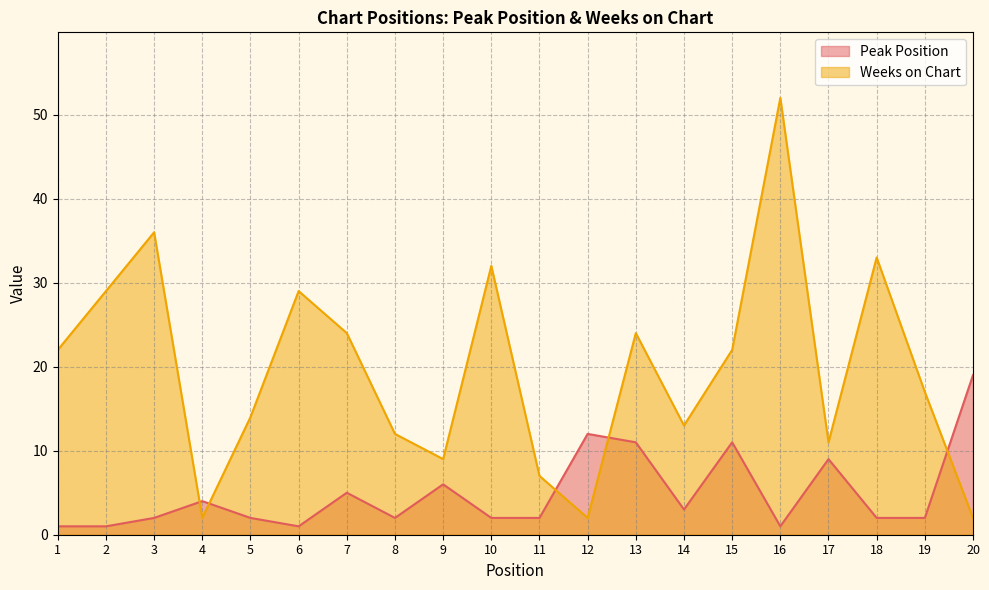

In Peak Position, how many points are lower than both neighbors (excluding endpoints)?

4